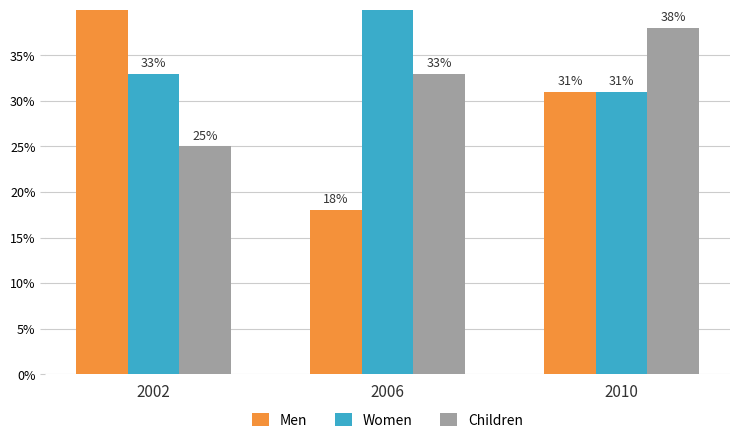

List the series in order of their peak value, highest first.

Women, Men, Children